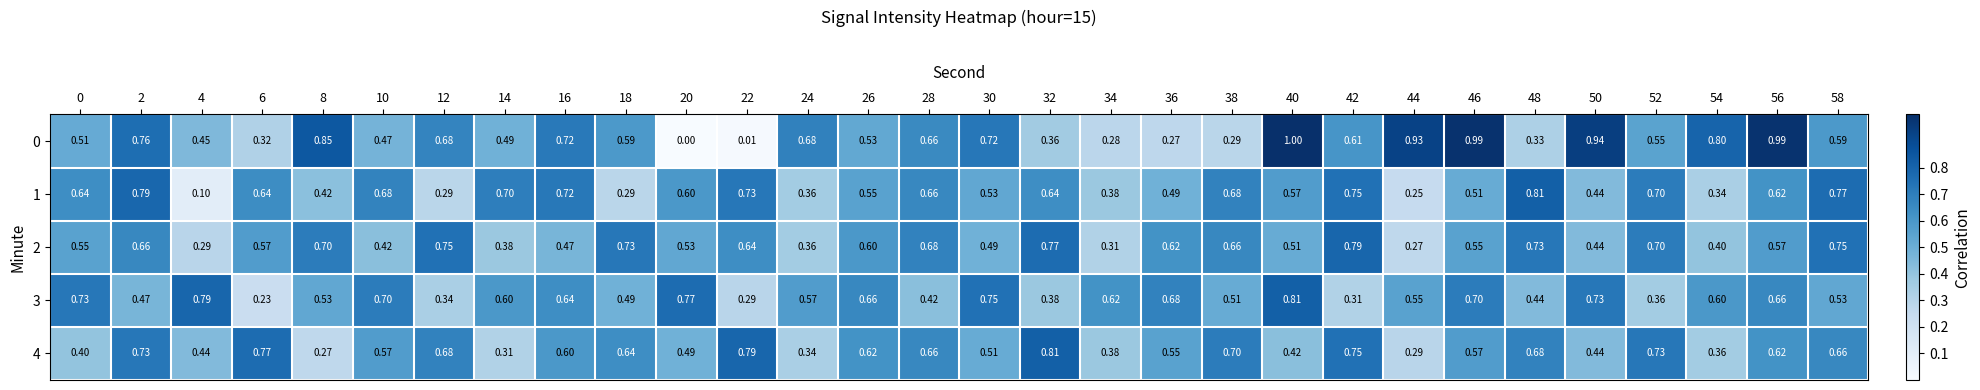

Is the value of 2 at 2 greater than the value of 3 at 28?

Yes